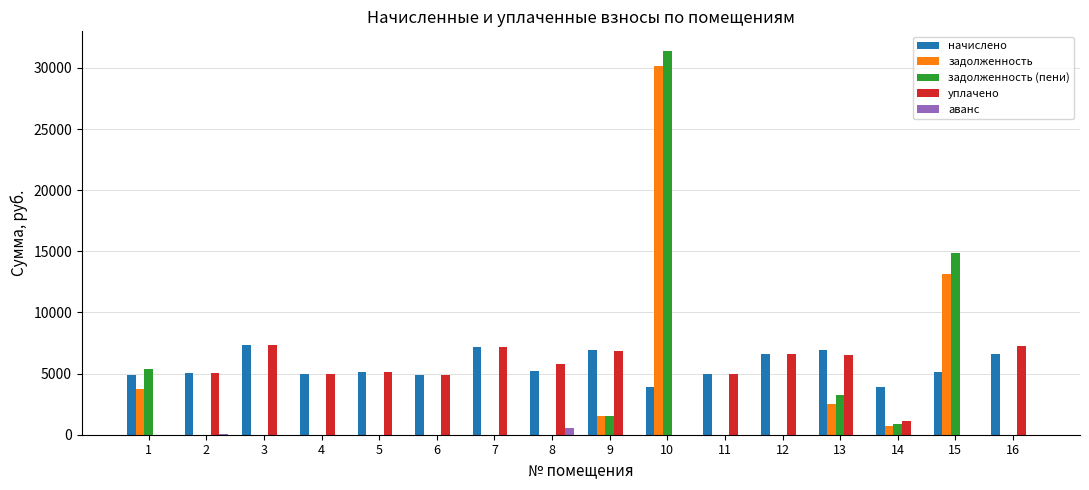

Is the value of уплачено at 7 greater than the value of задолженность (пени) at 4?

Yes